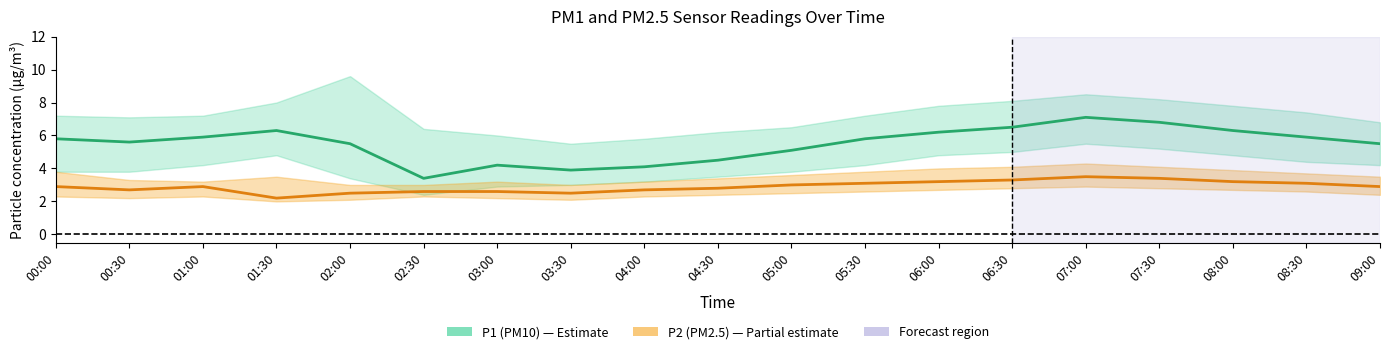

Reading left to right, extract all data points from this chart.

P1: 5.8	5.6	5.9	6.3	5.5	3.4	4.2	3.9	4.1	4.5	5.1	5.8	6.2	6.5	7.1	6.8	6.3	5.9	5.5
P1_upper: 7.2	7.1	7.2	8.0	9.6	6.4	6.0	5.5	5.8	6.2	6.5	7.2	7.8	8.1	8.5	8.2	7.8	7.4	6.8
P1_lower: 3.8	3.8	4.2	4.8	3.4	2.4	2.9	3.0	3.2	3.5	3.8	4.2	4.8	5.0	5.5	5.2	4.8	4.4	4.2
P2: 2.9	2.7	2.9	2.2	2.5	2.6	2.6	2.5	2.7	2.8	3.0	3.1	3.2	3.3	3.5	3.4	3.2	3.1	2.9
P2_upper: 3.8	3.3	3.2	3.5	3.0	3.0	3.2	3.0	3.2	3.4	3.6	3.8	4.0	4.1	4.3	4.1	3.9	3.7	3.5
P2_lower: 2.3	2.2	2.3	2.0	2.1	2.3	2.2	2.1	2.3	2.4	2.5	2.6	2.7	2.8	2.9	2.8	2.7	2.6	2.4